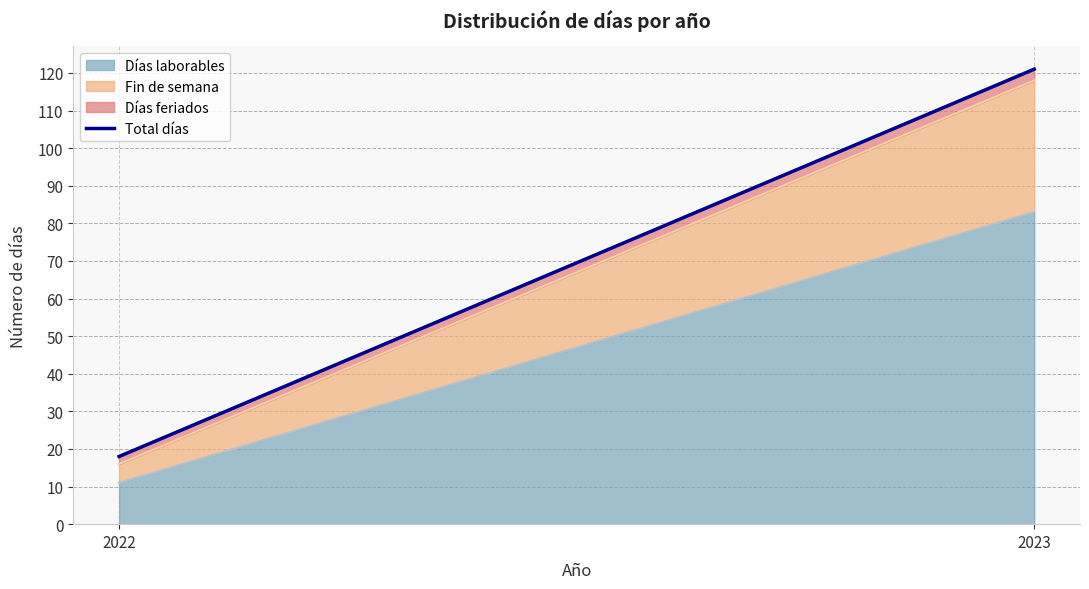

What is the spread (max minus min) of values at 2022?

9